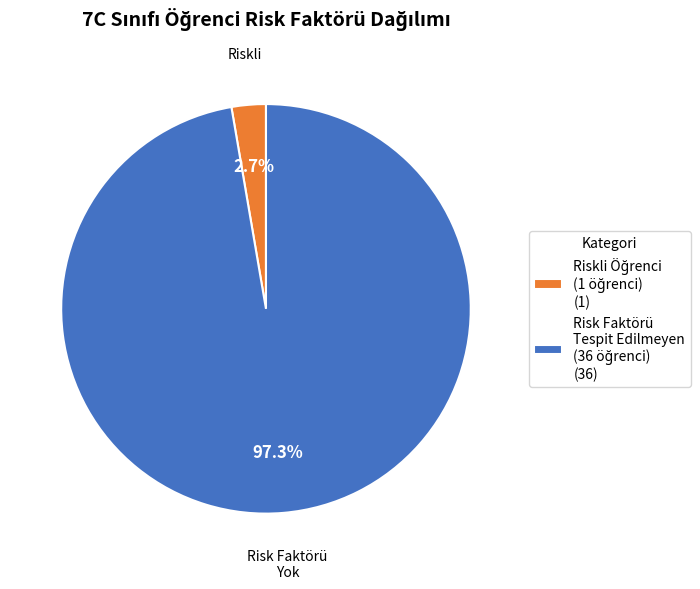

Does any single category account for the majority?

Yes